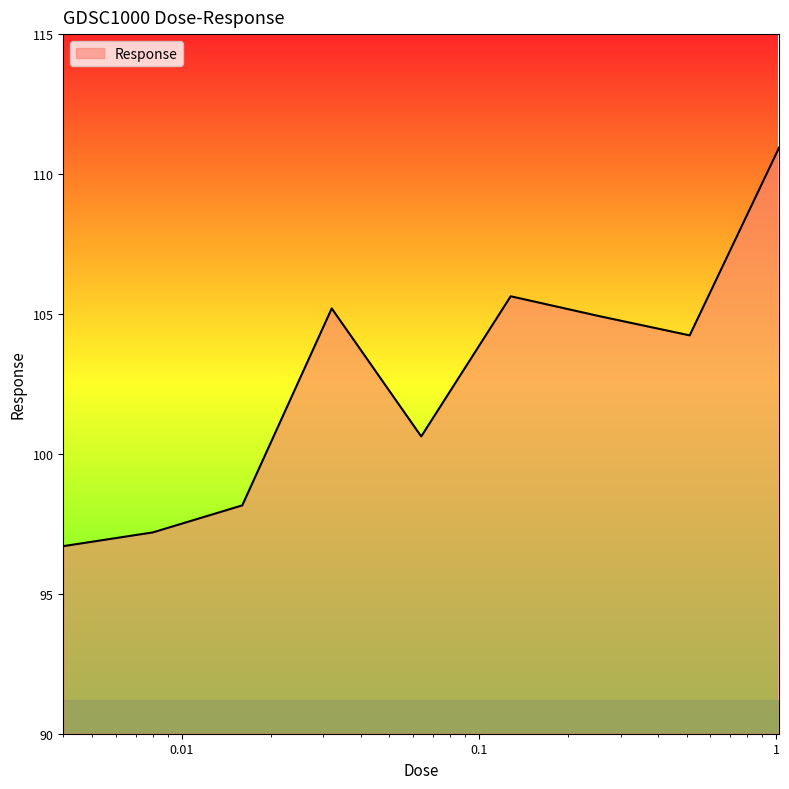

What is the minimum value shown in the chart?

96.7